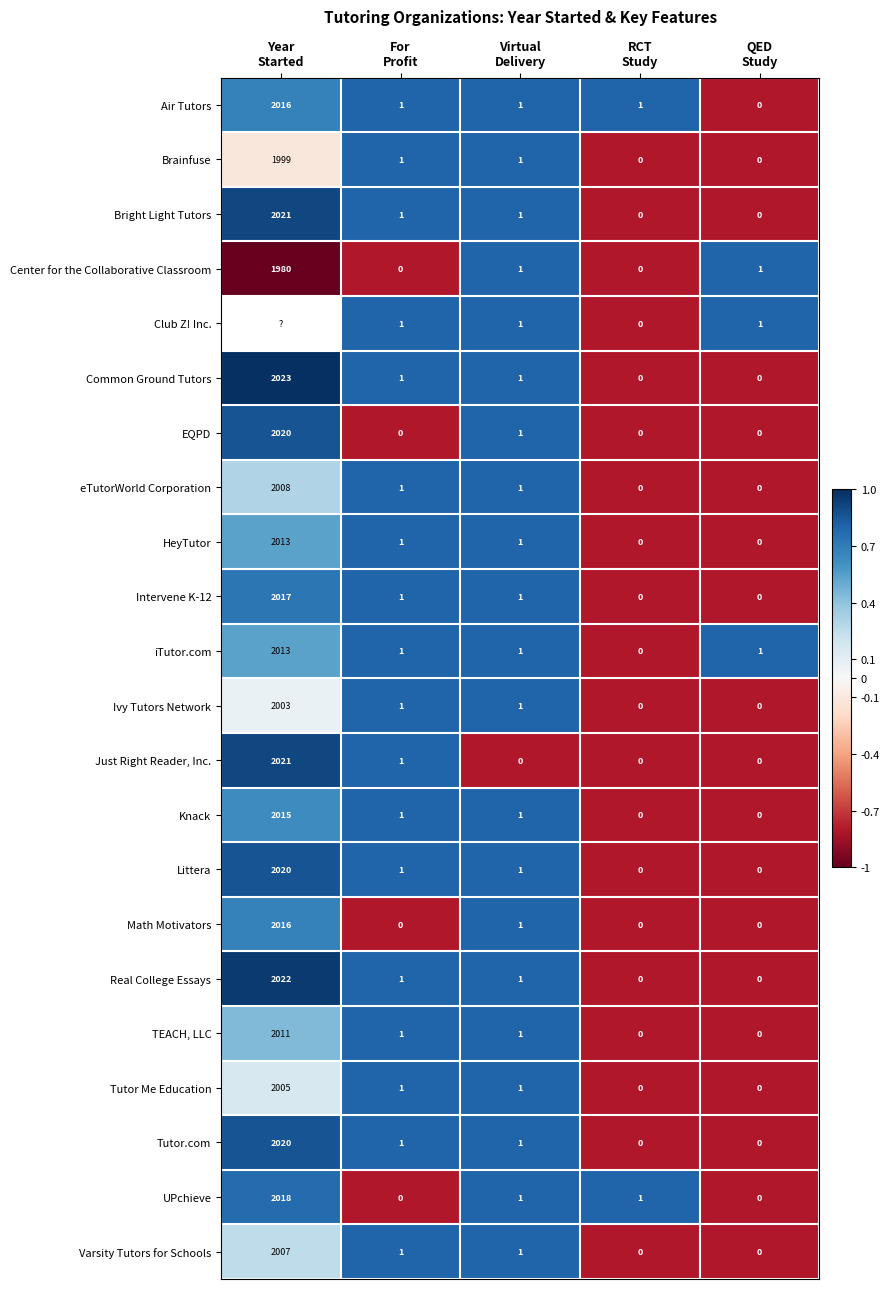

How many values in the iTutor.com series are below 1?

1